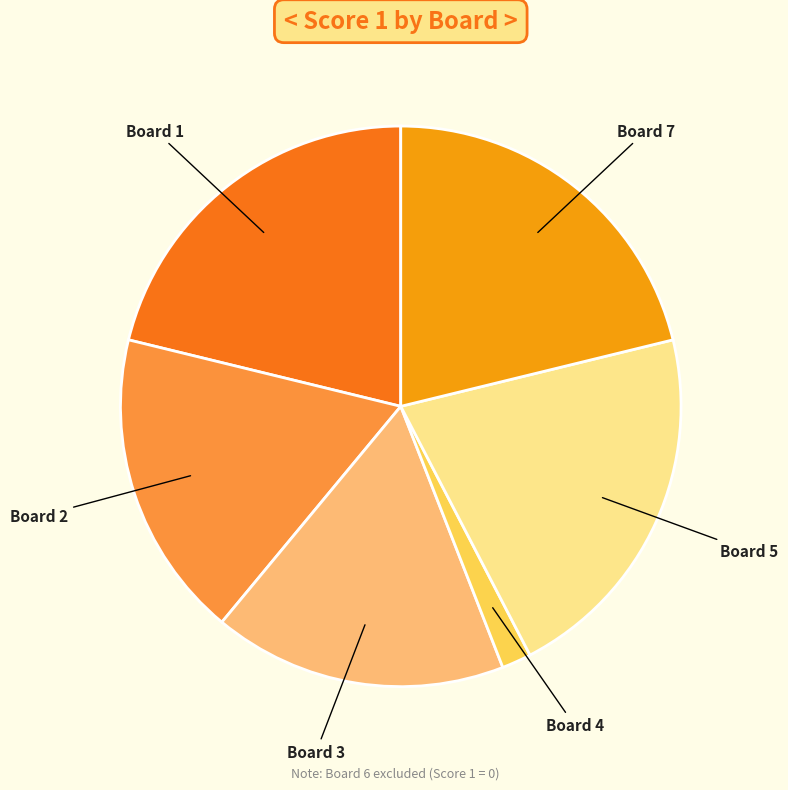

Is there any slice that represents more than half of the pie?

No